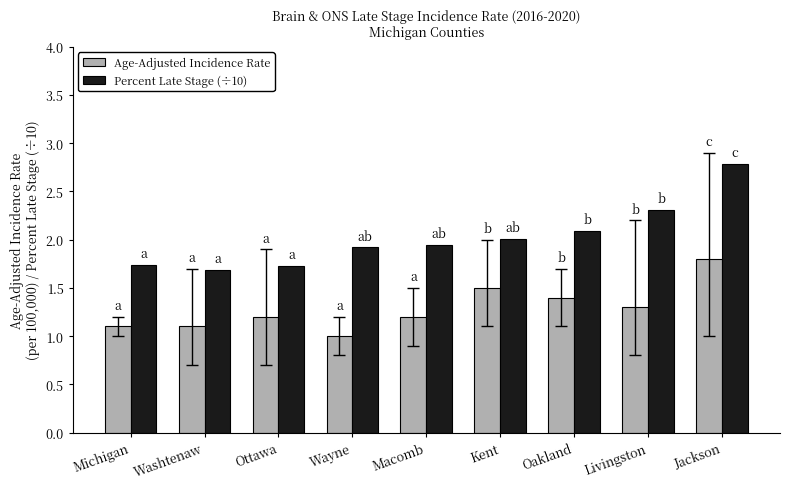

How many groups of bars are there?

9